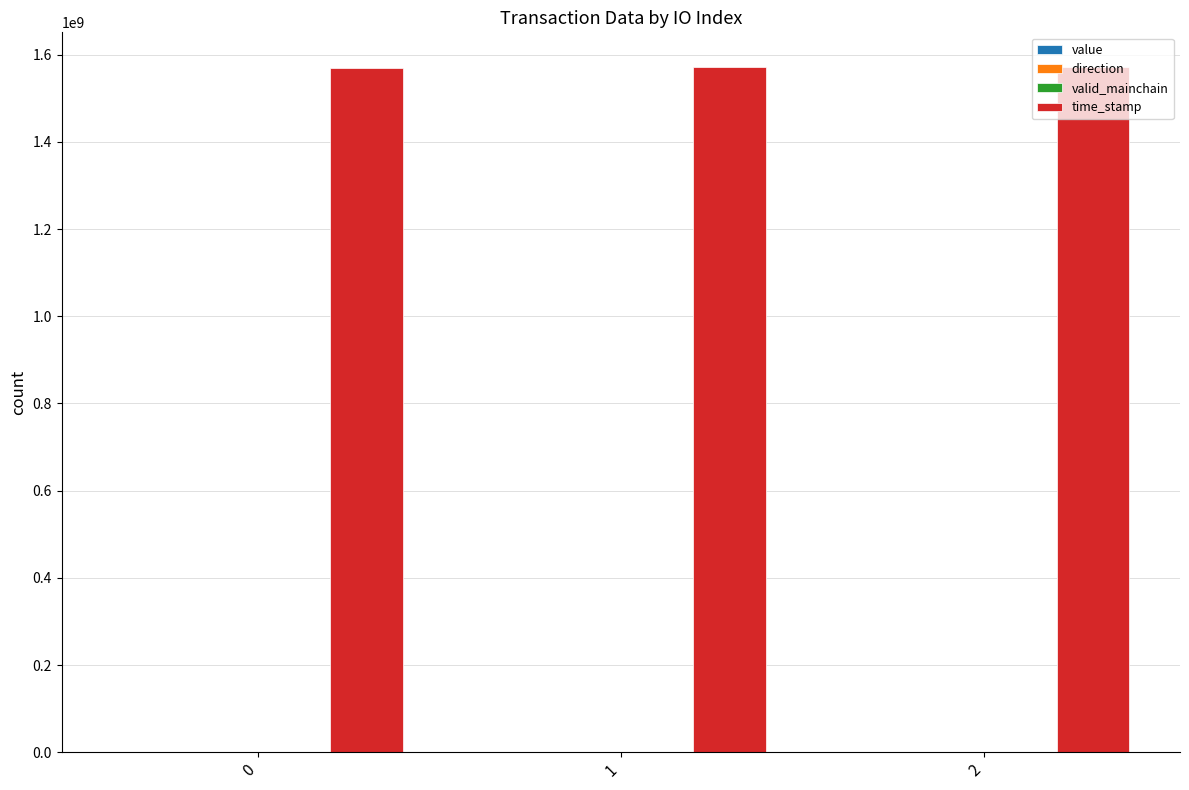

Which series has the largest total across all categories?

time_stamp